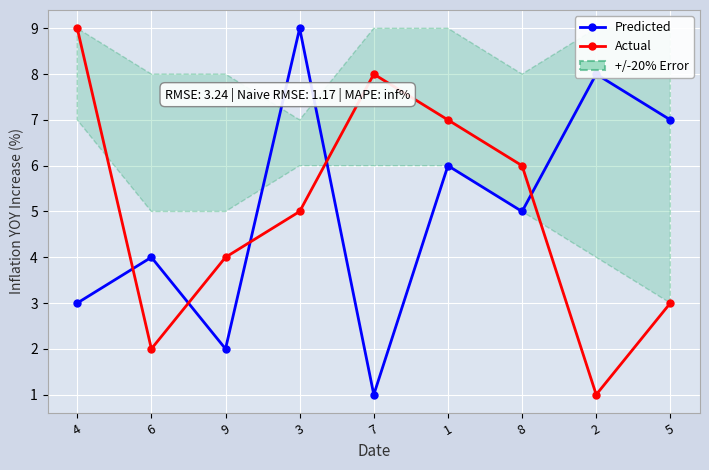

What is the value of the Actual point at the 5th from the left?

8